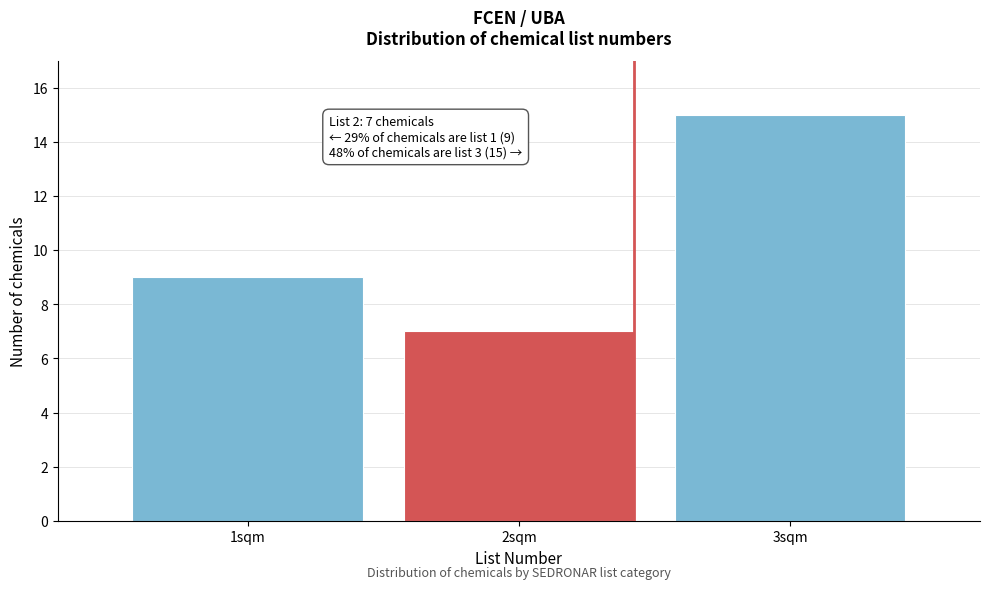

Reading left to right, what are all the values shown in this chart?

1sqm=9	2sqm=7	3sqm=15